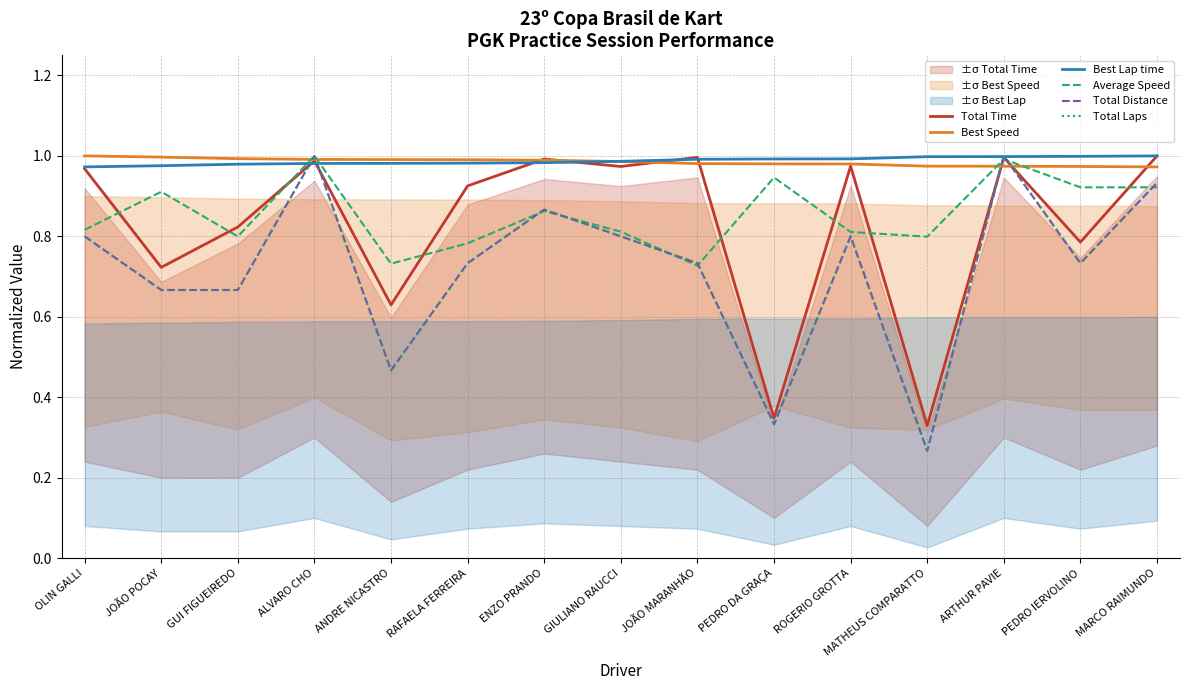

Does the chart display data point markers on the line(s)?

No